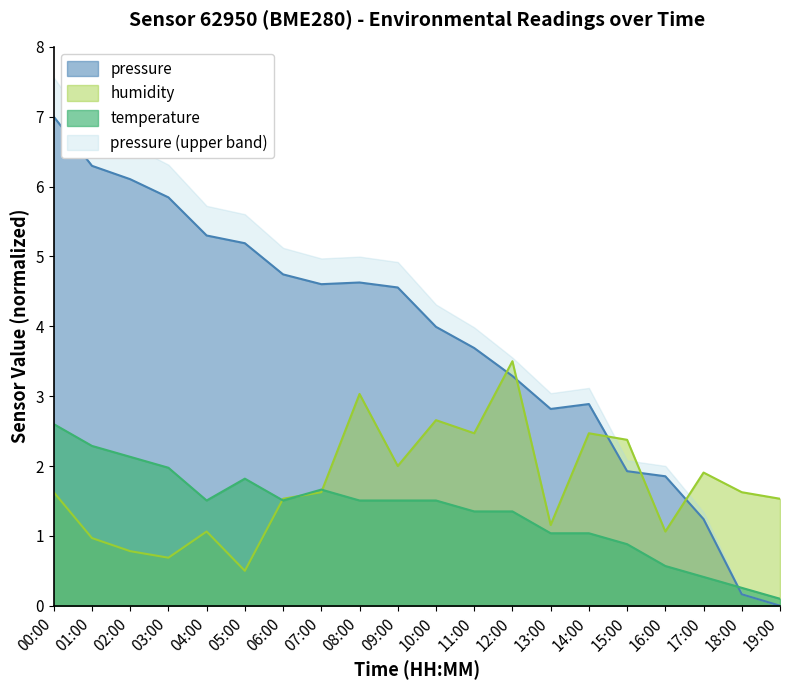

Where is temperature nearest to the value 1?

13:00